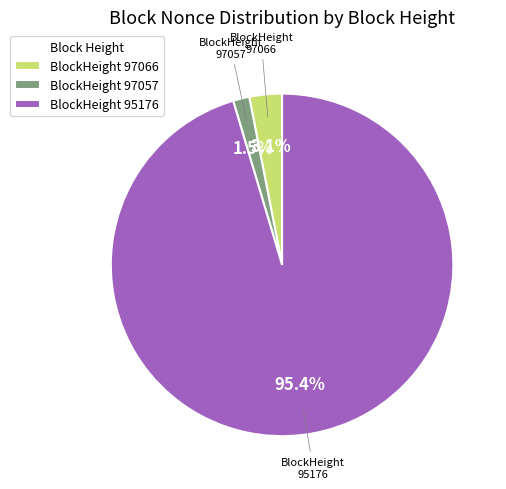

What percentage is NOT represented by BlockHeight 95176?

4.6%